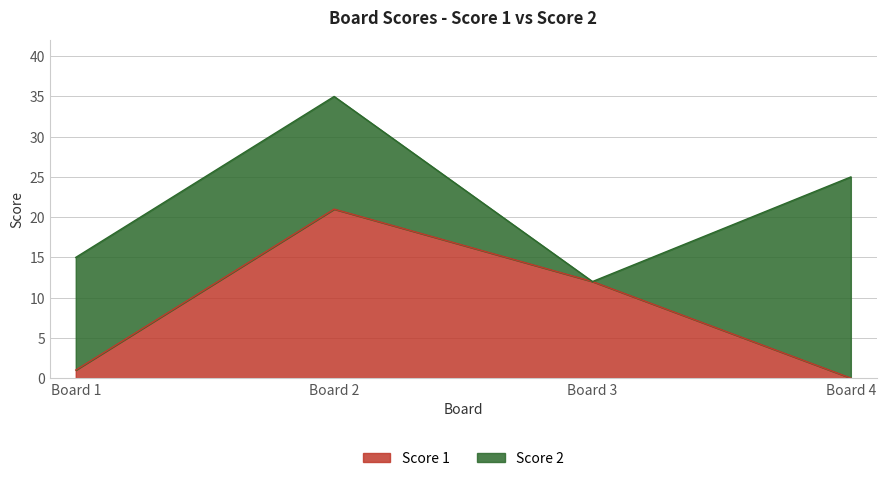

Does the chart have visible grid lines?

Yes